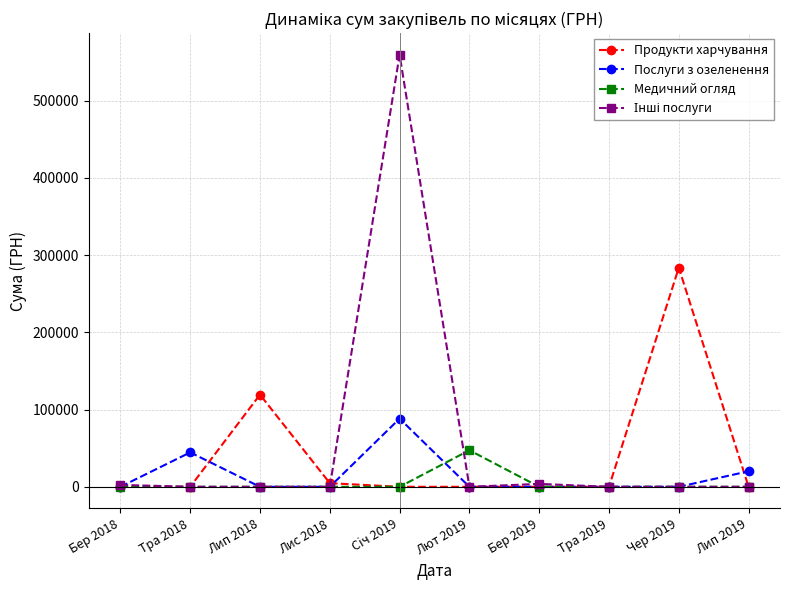

Which category has the highest value across all series?

Сiч 2019